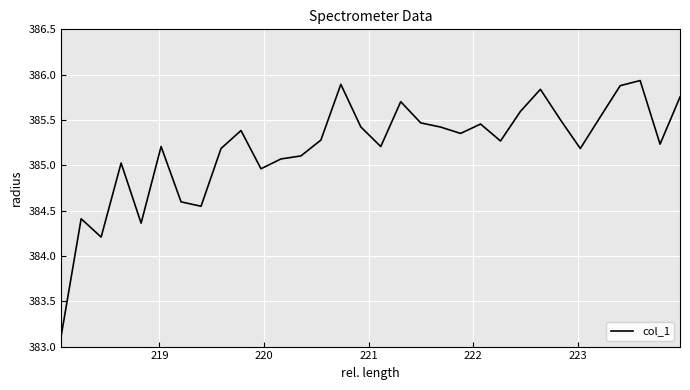

What is the difference between the maximum and minimum values?

2.8